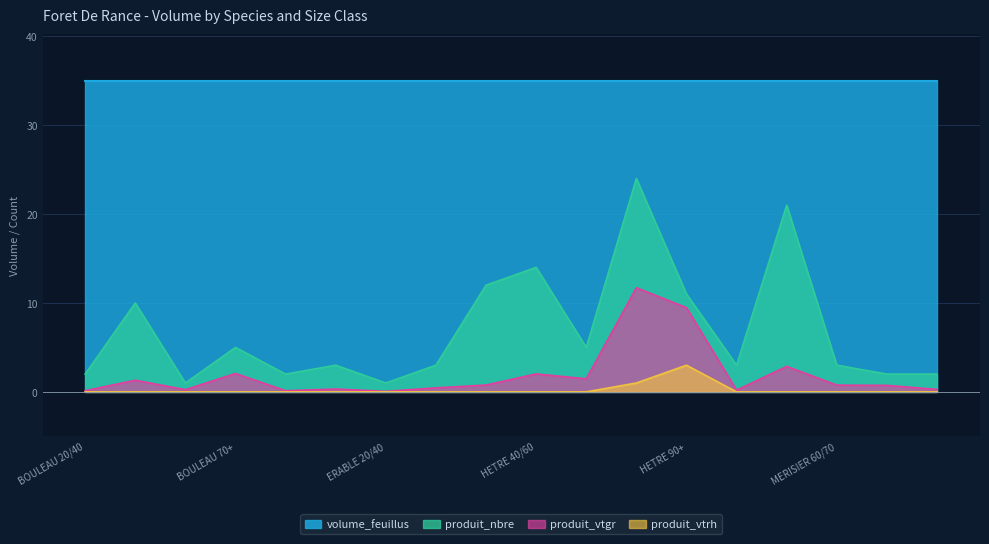

List the labels in order of produit_vtgr value, smallest first.

ERABLE 20/40, BOULEAU 20/40, CHARME 20/40, MERISIER 20/40, BOULEAU 60/70, CHENE 40/60, CHARME 40/60, ERABLE 40/60, MERISIER 70+, MERISIER 60/70, HETRE 20/40, BOULEAU 40/60, HETRE 60/70, HETRE 40/60, BOULEAU 70+, MERISIER 40/60, HETRE 90+, HETRE 70+